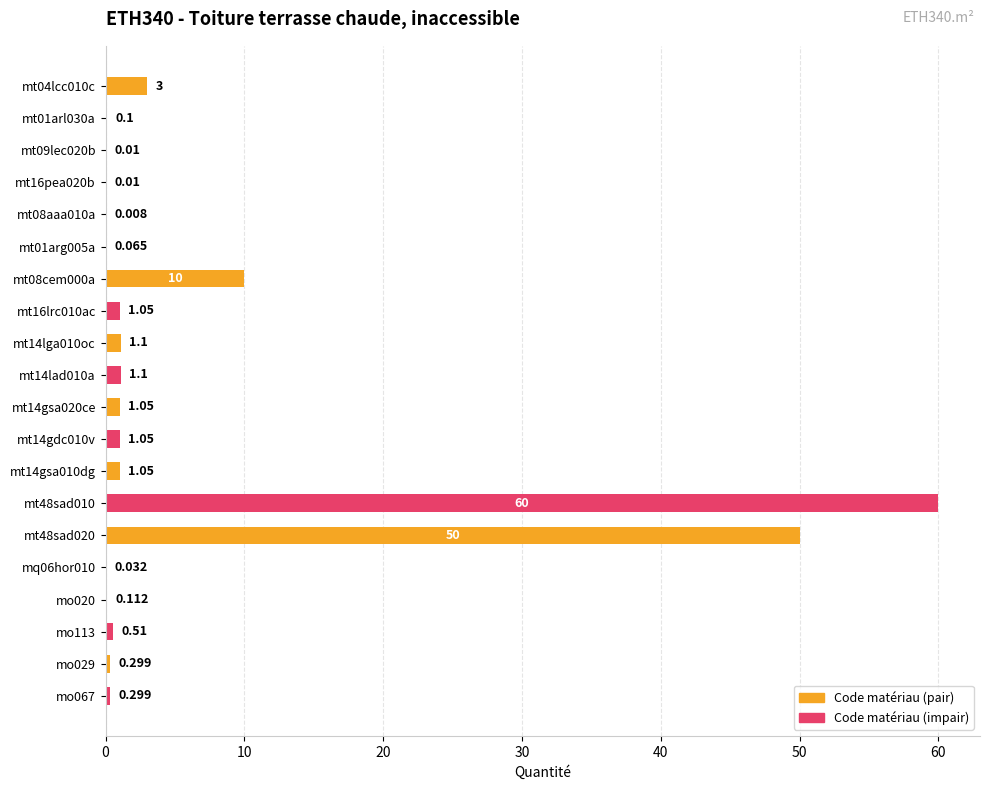

Which label corresponds to the largest value in the chart?

mt48sad010